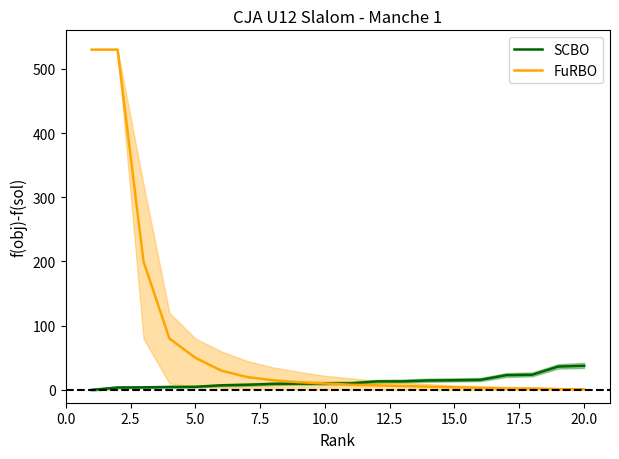

Is the value of FuRBO at 10 greater than the value of SCBO at 5.0?

Yes